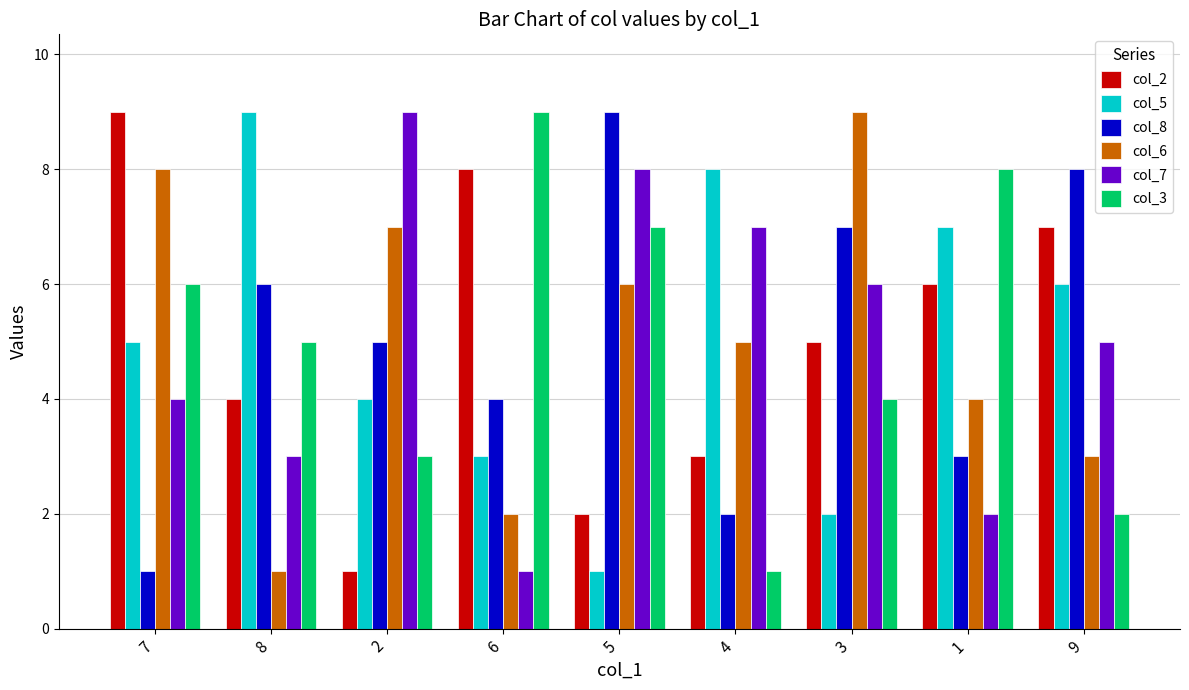

Between 7 and 3, which series saw the biggest shift?

col_8